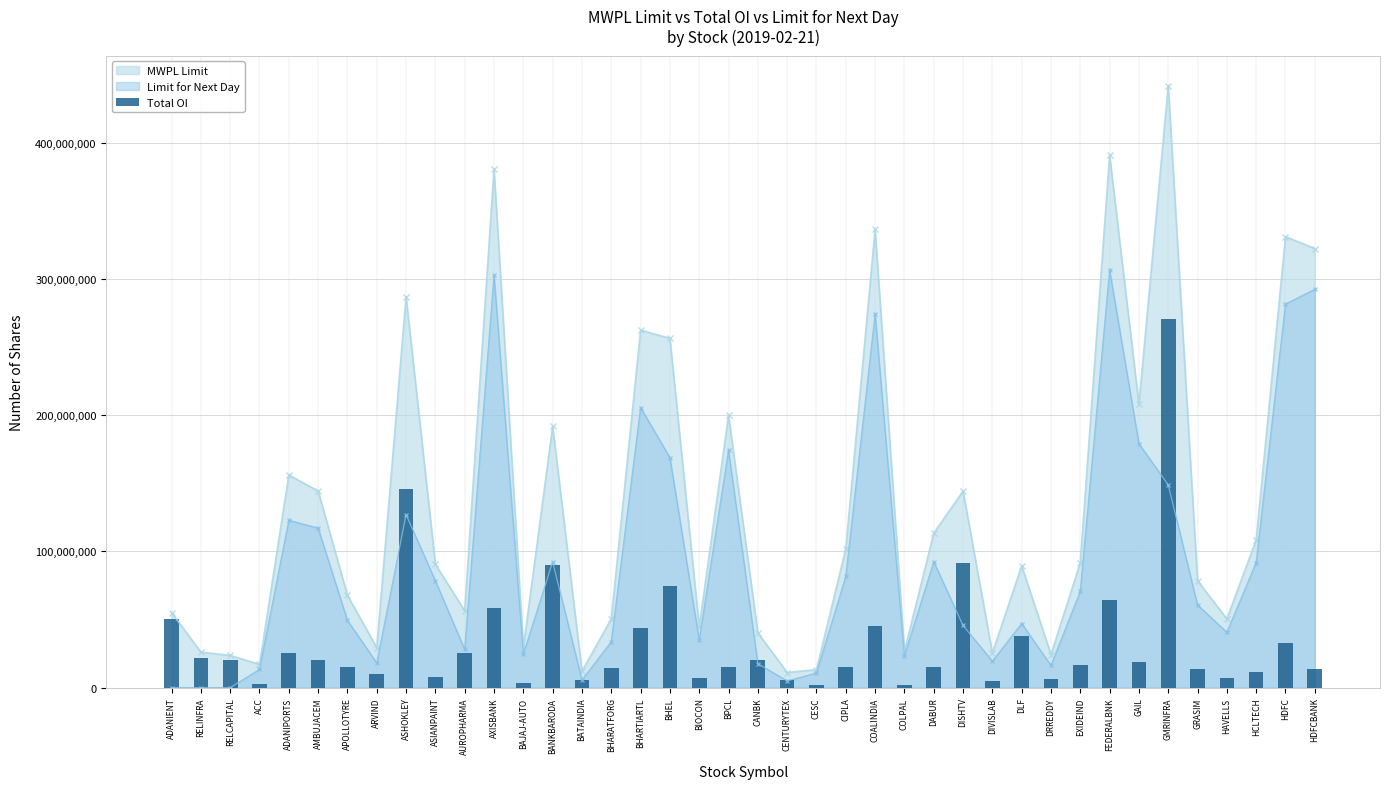

Where does the data first go above 16518000?

ADANIENT